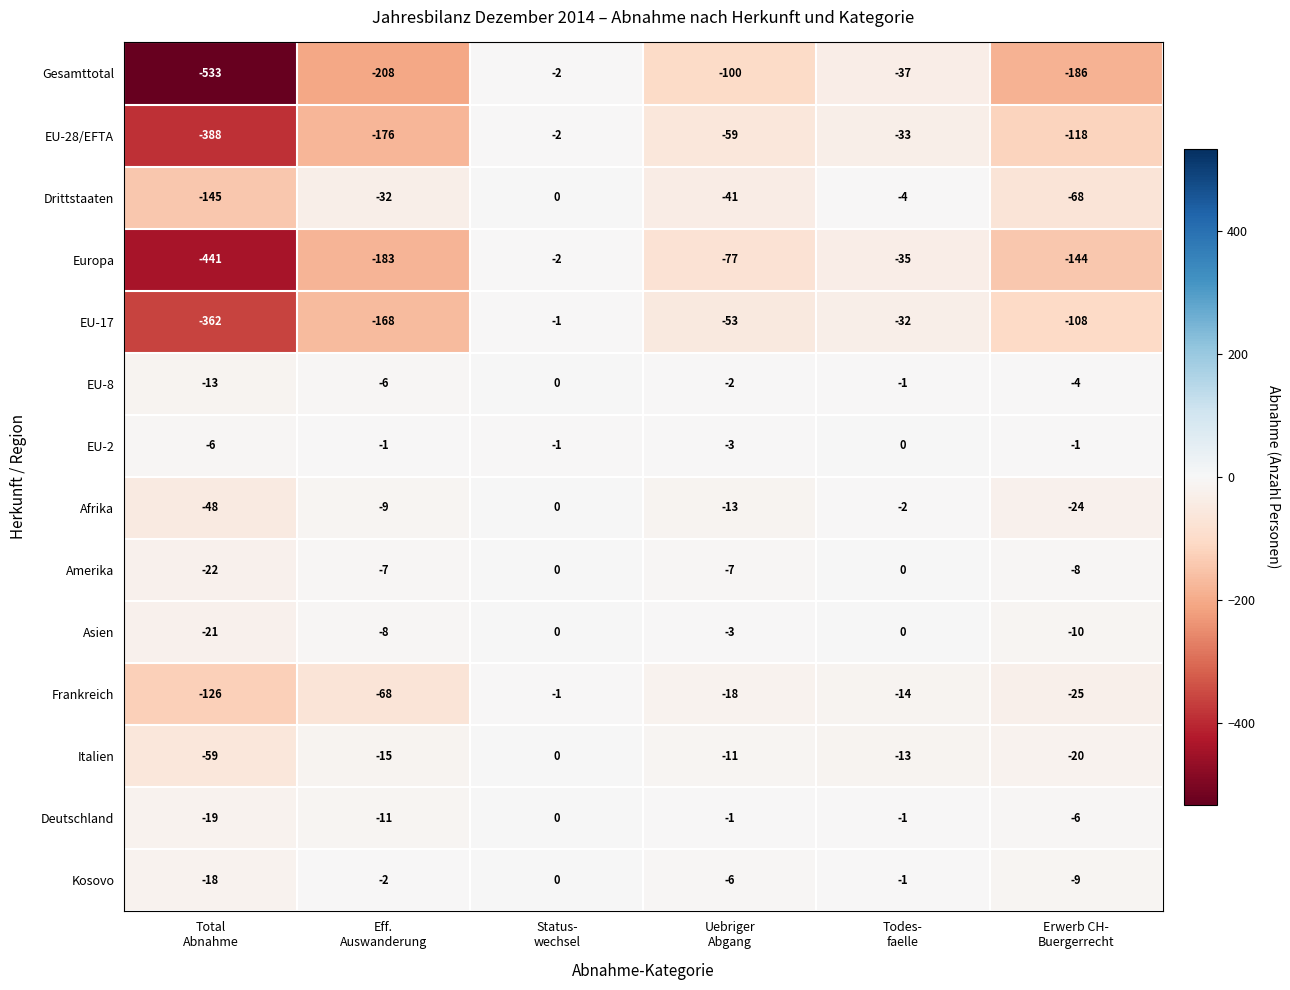

What is the lowest value of the EU-28/EFTA series?

-388